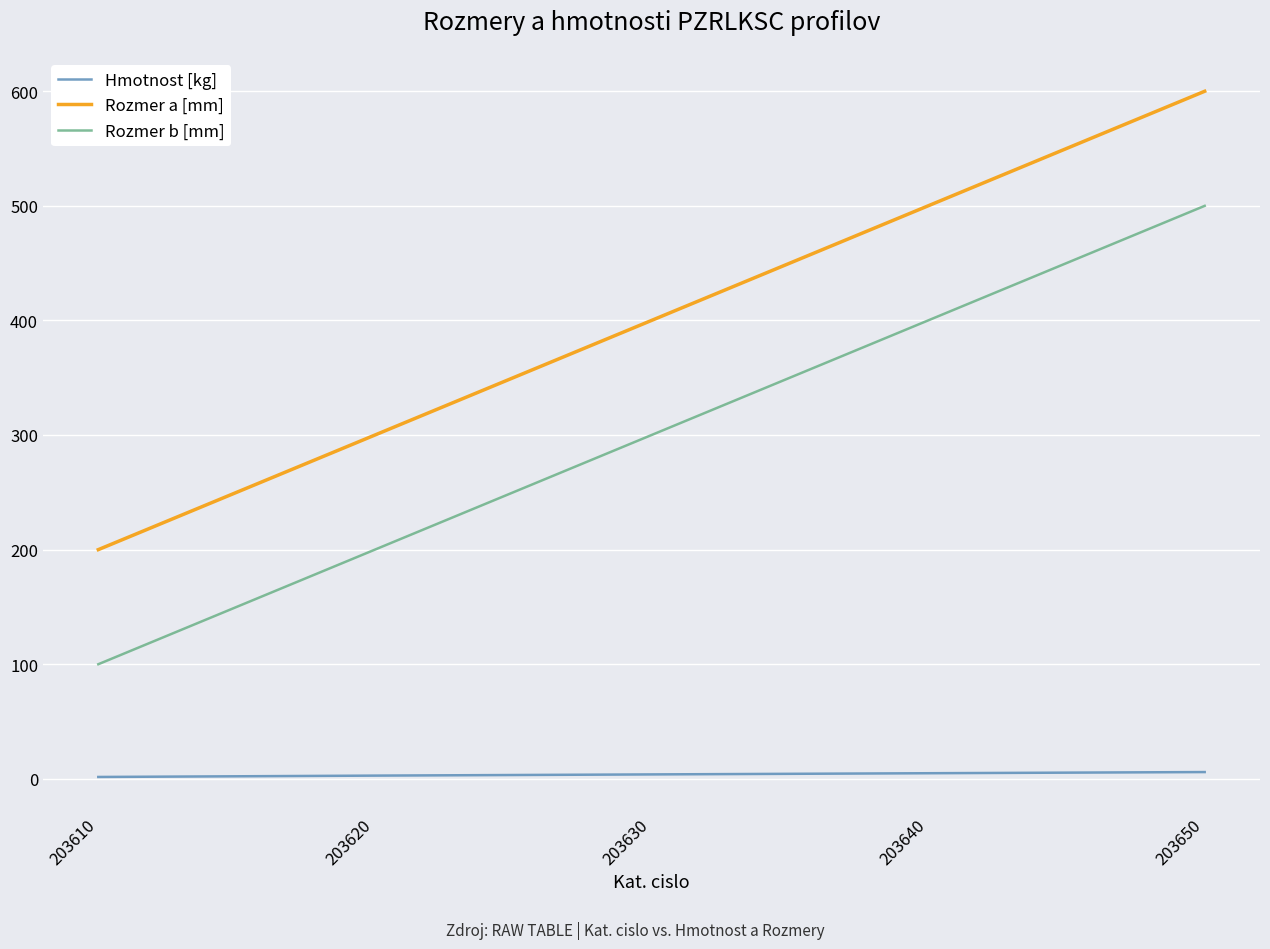

Rank the series at 203620 from highest to lowest value.

Rozmer a [mm], Rozmer b [mm], Hmotnost [kg]